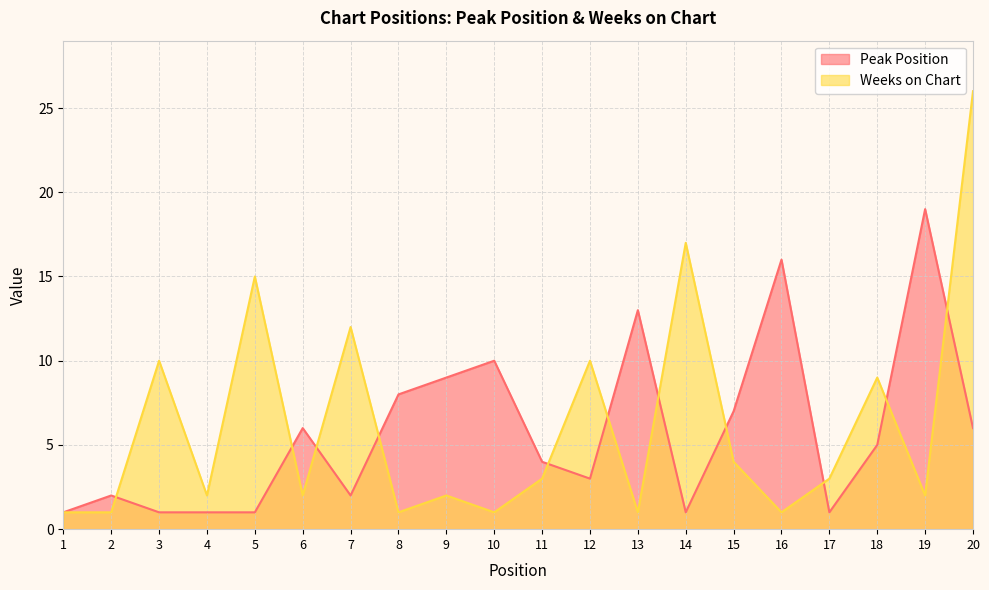

True or false: Peak Position has a value of 7 at 15.

True